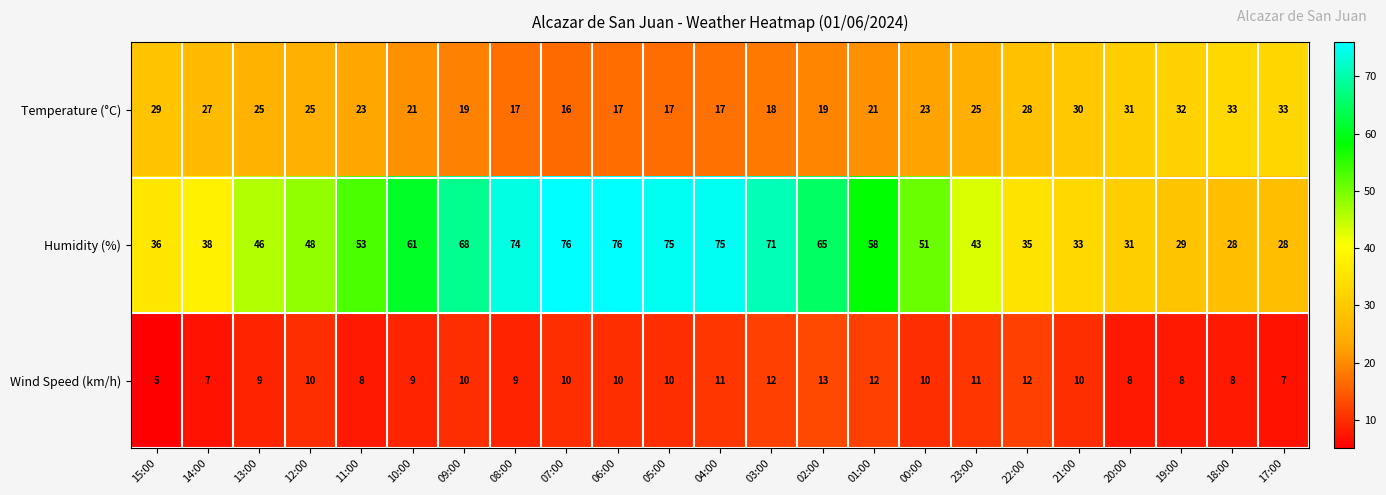

What is the total value across all series at 14:00?

72